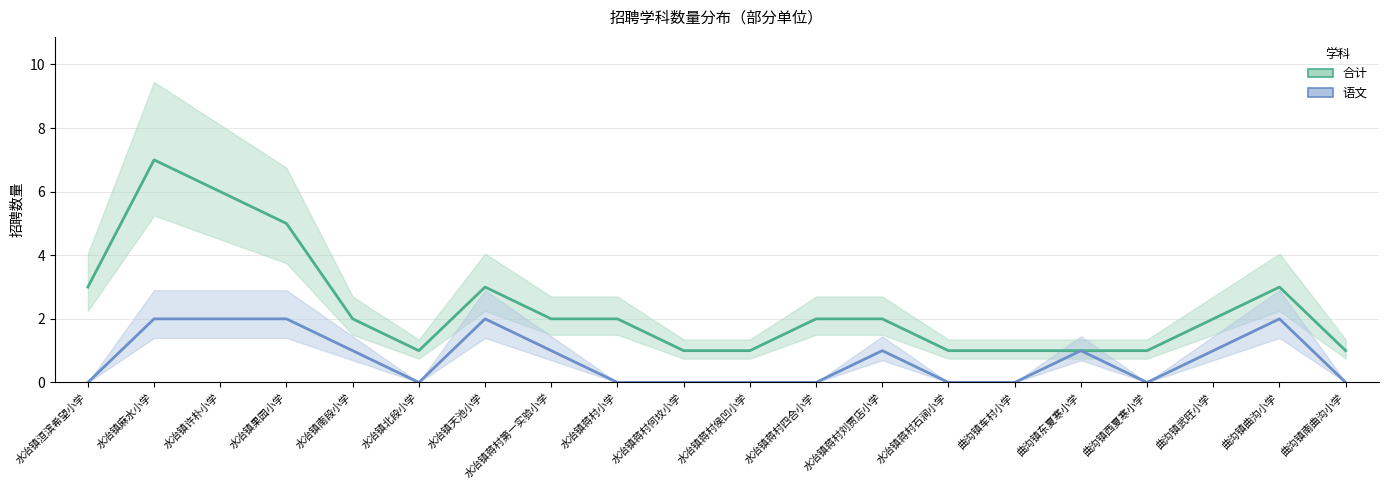

At which category does 合计 reach its first local valley?

水冶镇北段小学